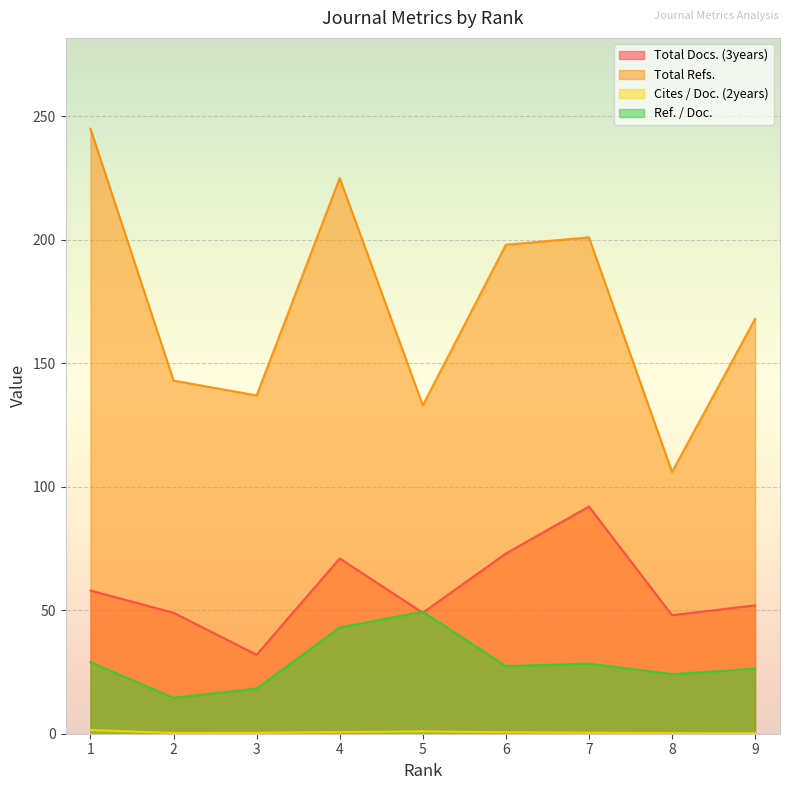

How many interior local valleys does the Cites / Doc. (2years) series have?

1